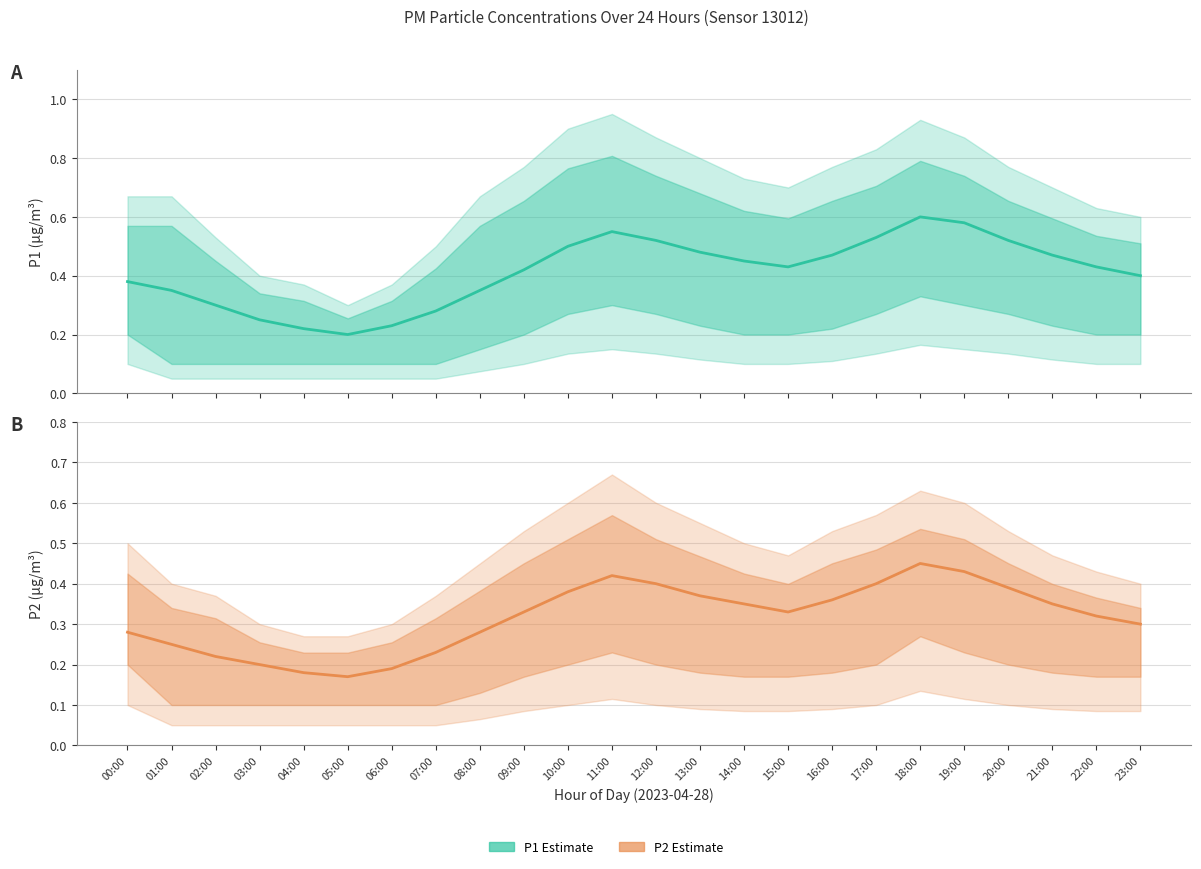

True or false: P1 Estimate and P2 Estimate cross at least once.

False